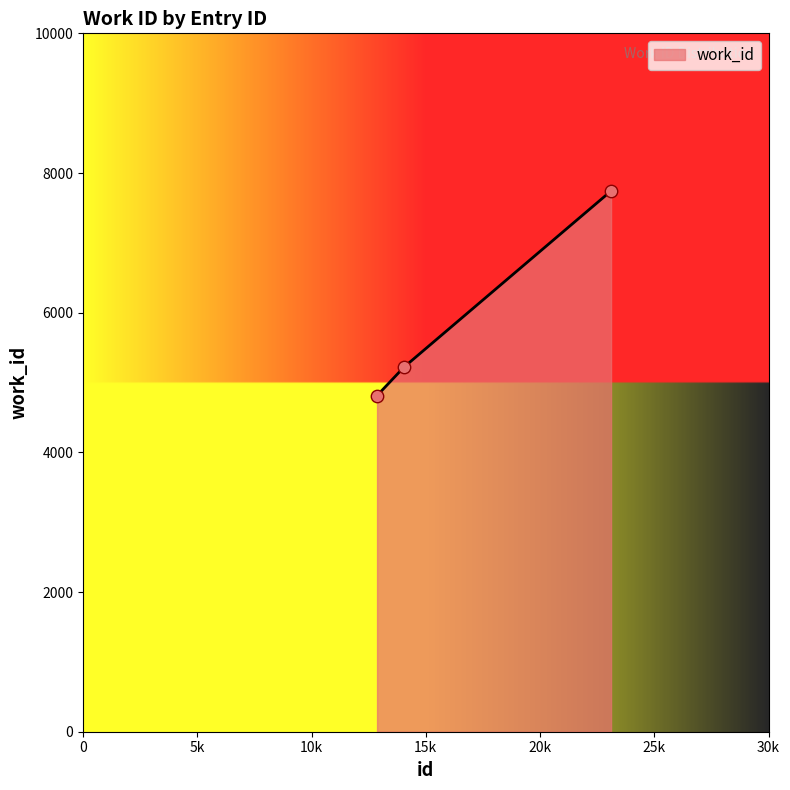

What is the difference between the maximum and minimum values?

2930